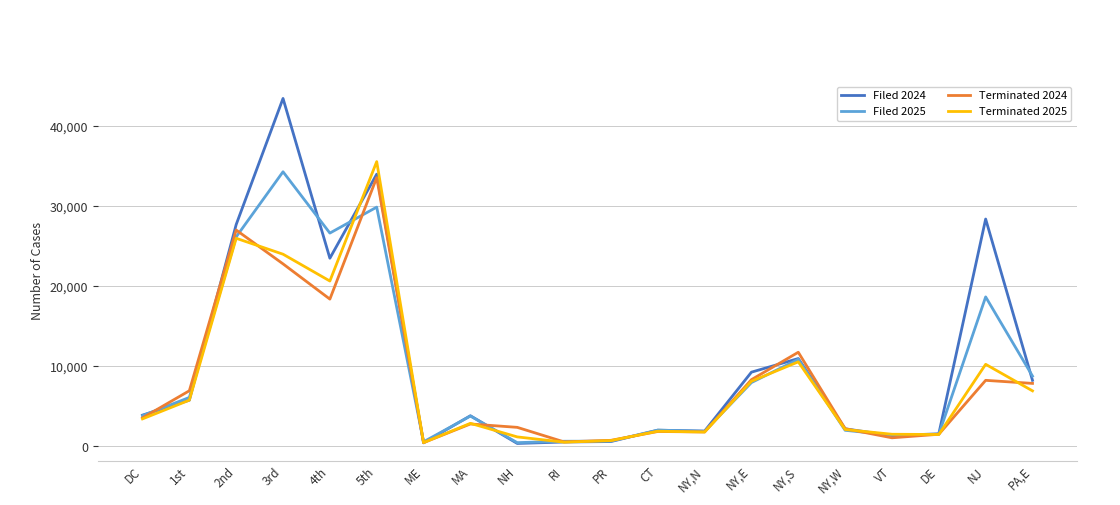

At which label does Terminated 2025 reach its peak?

5th